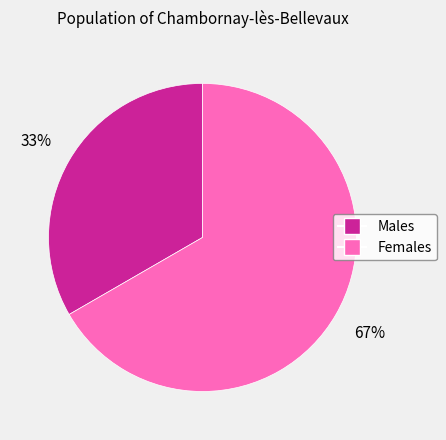

How many slices are in this pie chart?

2